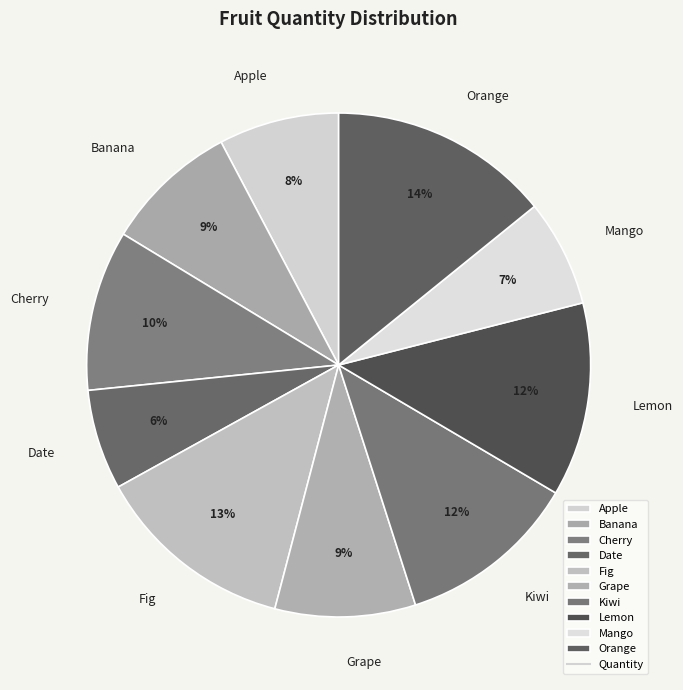

Is there a majority slice in this chart?

No